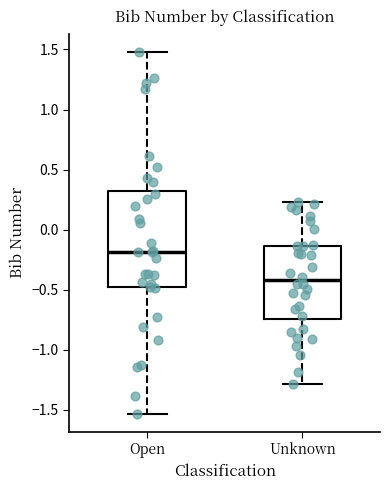

Reading left to right, read every box against the y-axis: the position of its median line, the range the box covers, and the ends of its whiskers. The values are not printed on the chart, so give them approximately, as read against the axis.

Open: median -0.20, box -0.50 to 0.30, whiskers -1.55 to 1.50
Unknown: median -0.40, box -0.75 to -0.15, whiskers -1.30 to 0.25